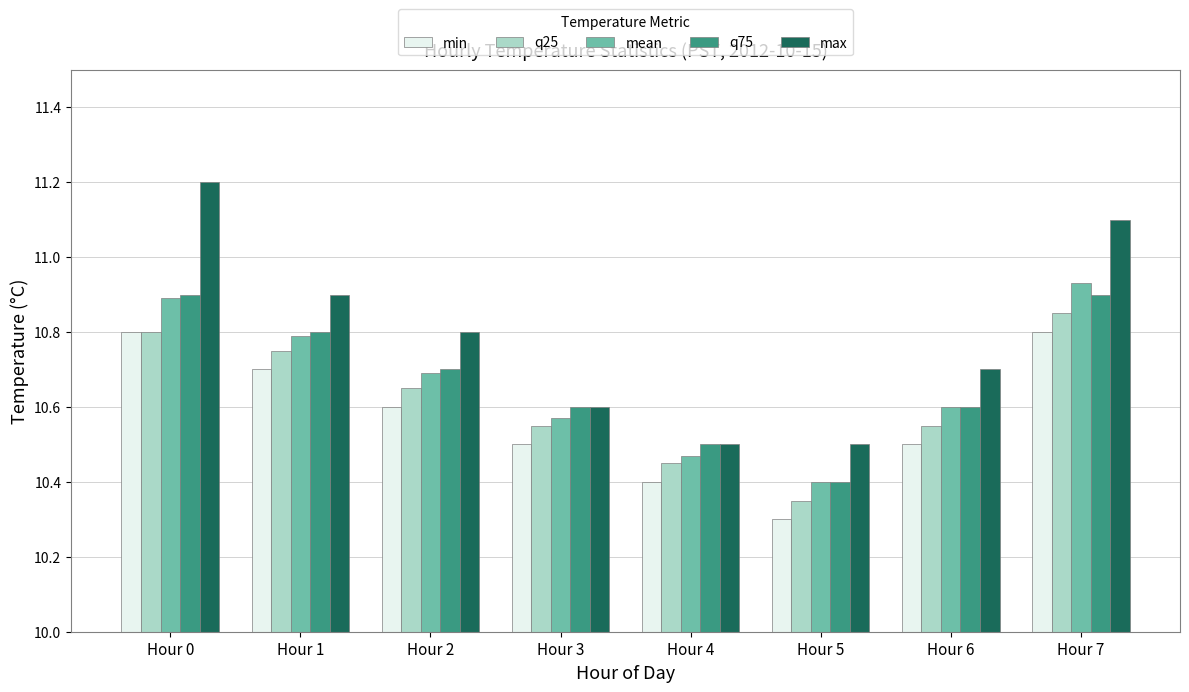

List the series in order of their peak value, lowest first.

min, q25, q75, mean, max